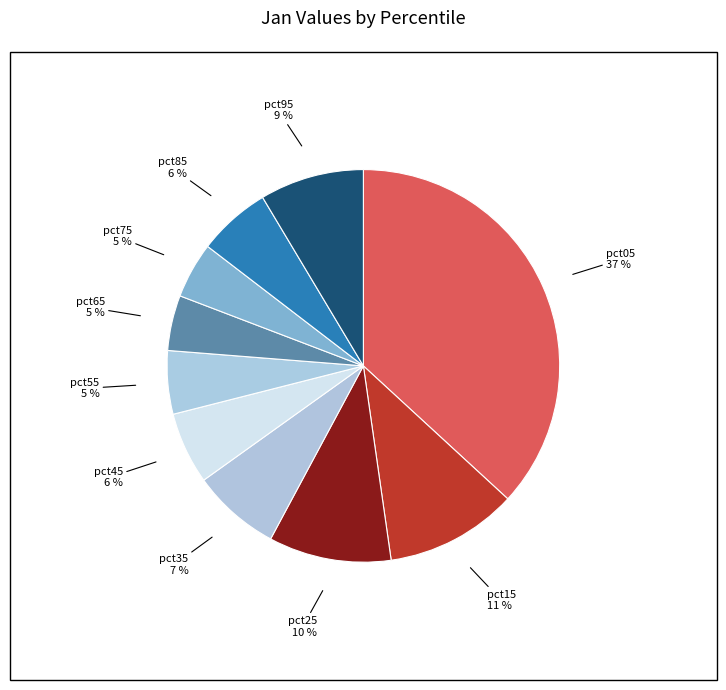

How many segments does this pie chart have?

10